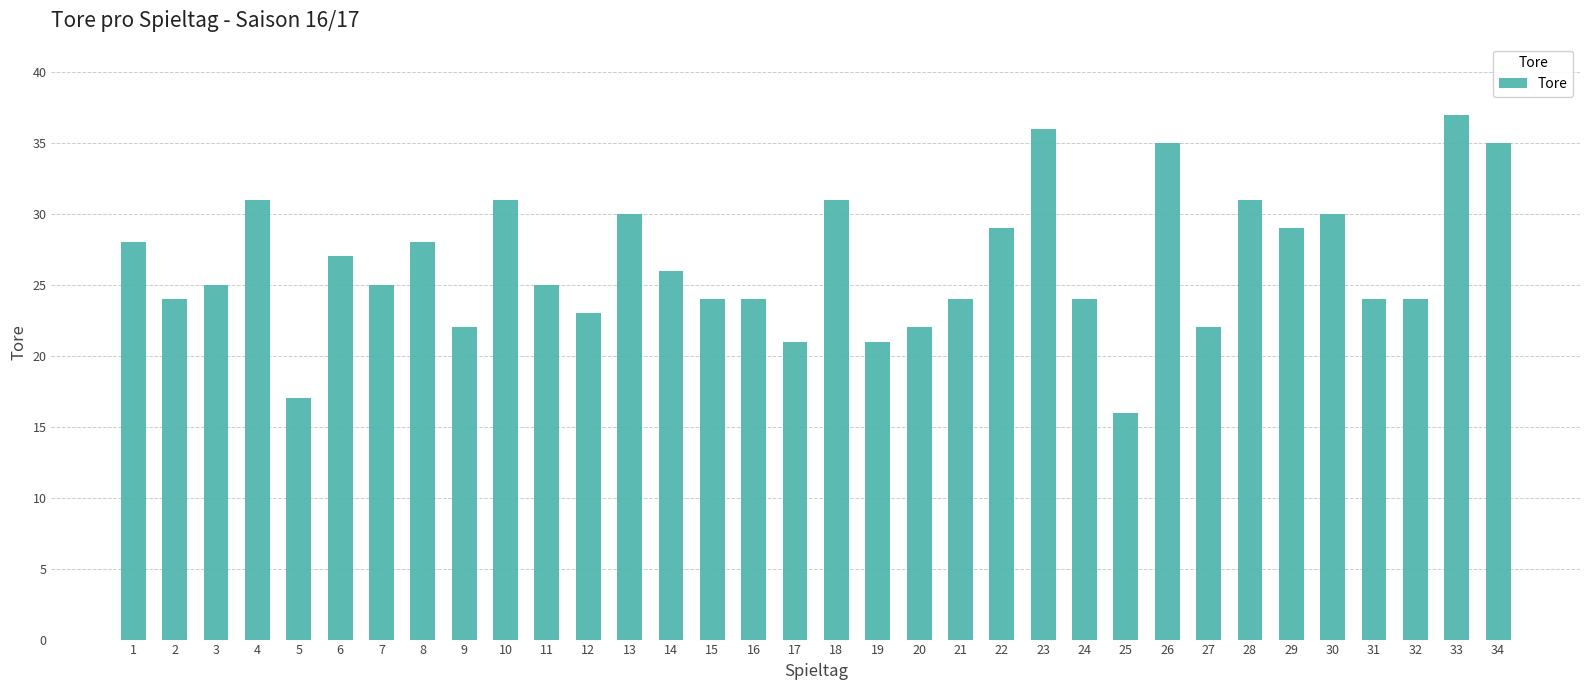

What is the approximate value at 10, to the nearest 10?

30